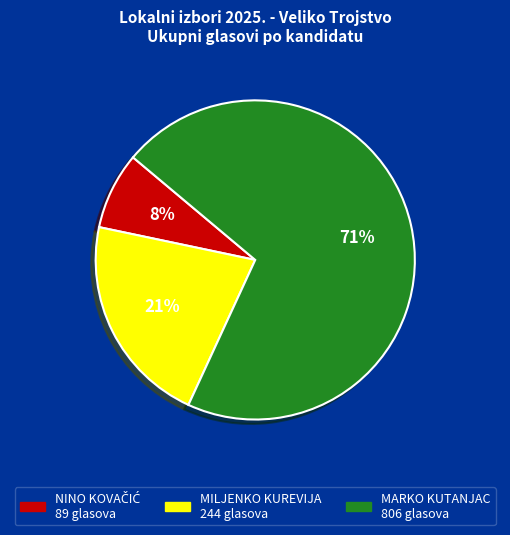

Is there any slice that represents more than half of the pie?

Yes